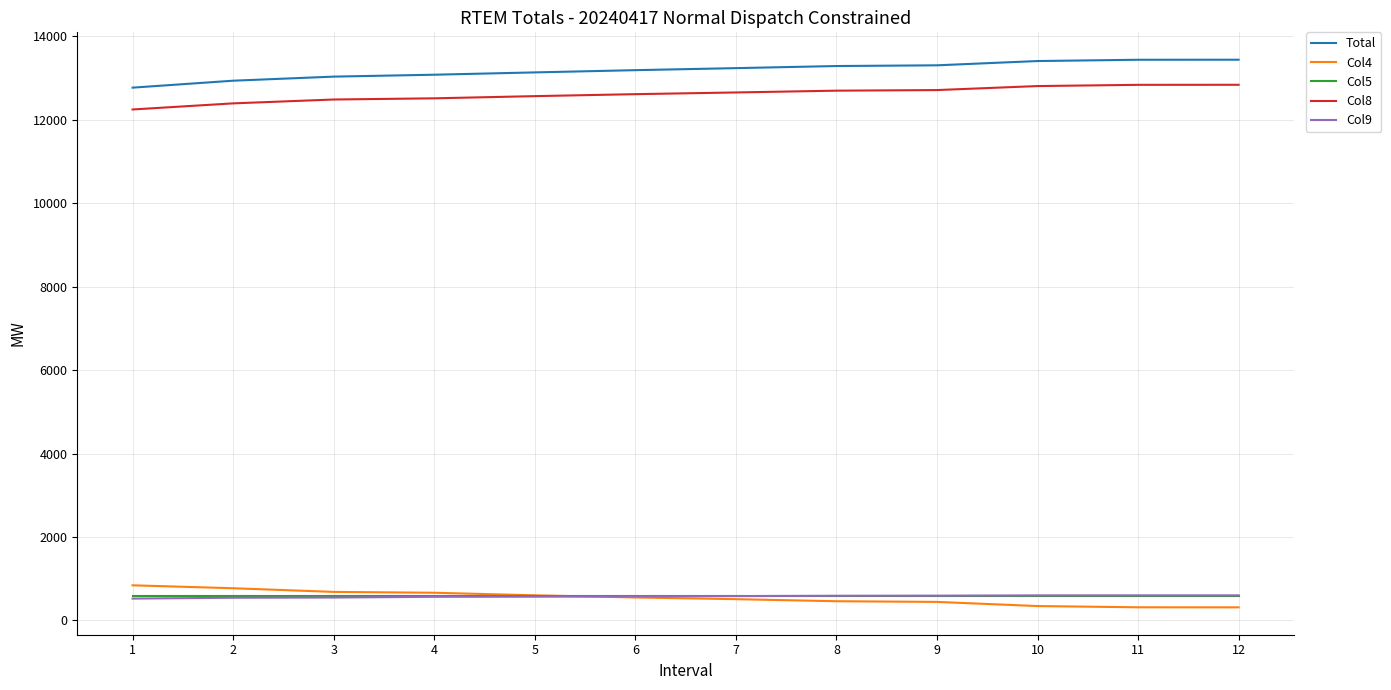

What is the highest value of the Col8 series?

12841.5